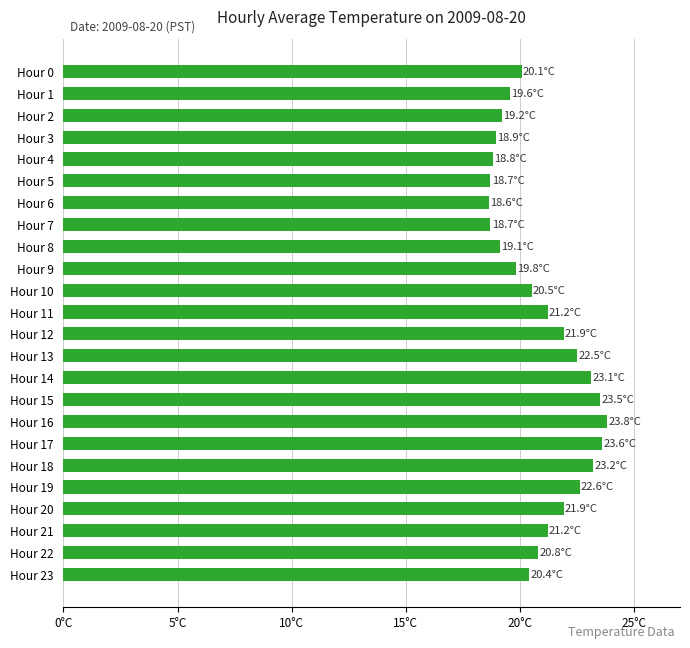

What is the average value?

20.9